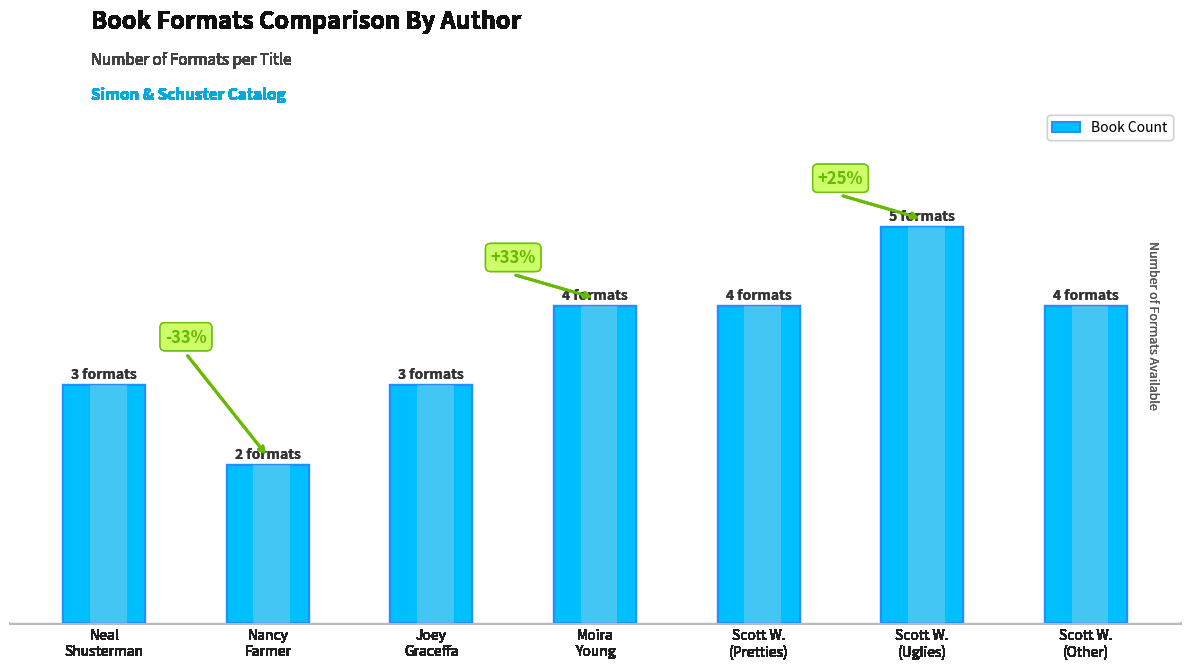

What is the difference between the maximum and minimum values?

3